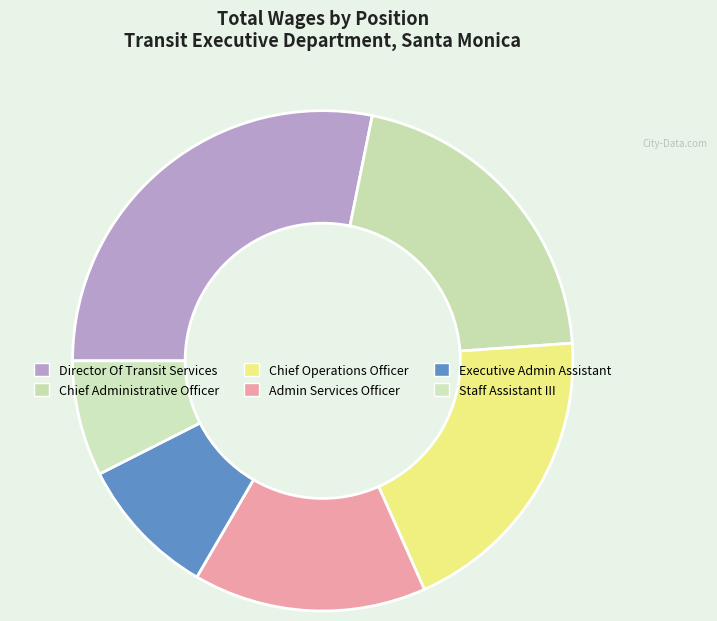

To the nearest percent, what is the difference between the Director Of Transit Services and Admin Services Officer slice percentages?

13%